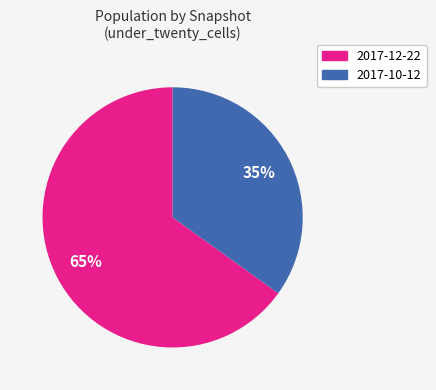

Is there any slice that represents more than half of the pie?

Yes